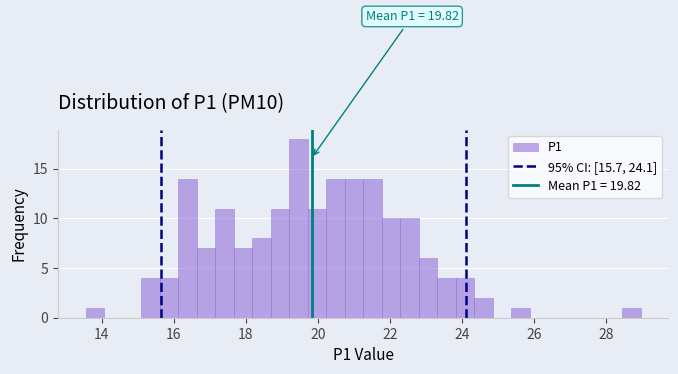

Around what value on the x-axis is the tallest bar? Give the approximate position of its centre, as read against the axis.

19.4